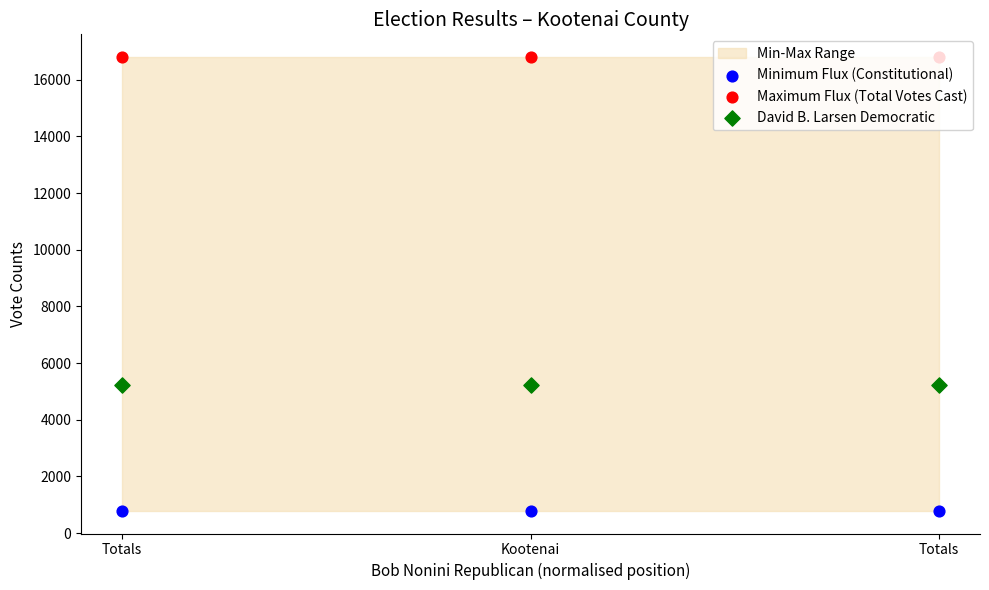

Is the value of David B. Larsen Democratic at Kootenai greater than the value of Minimum Flux (Constitutional) at Kootenai?

Yes